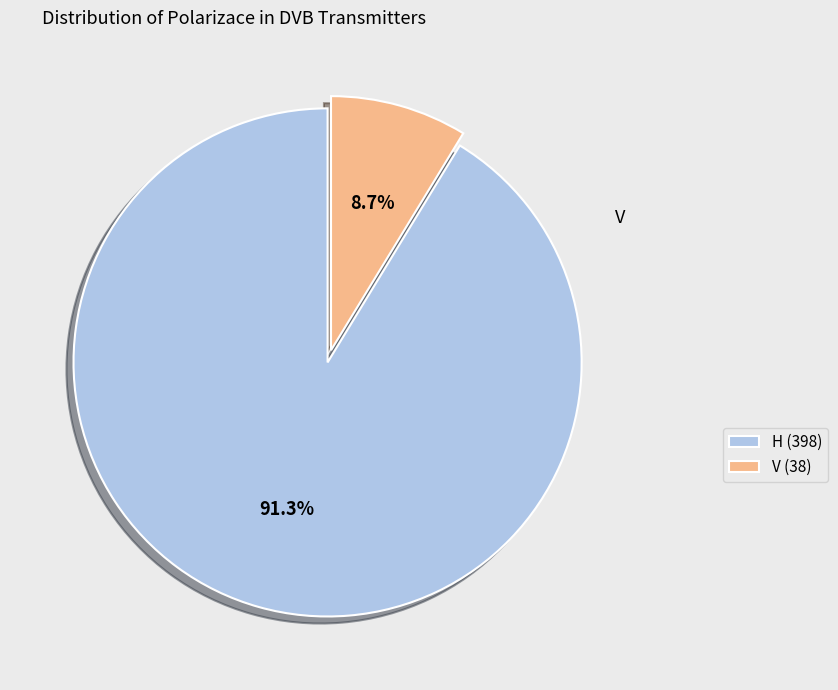

What is the largest slice in the pie chart?

H